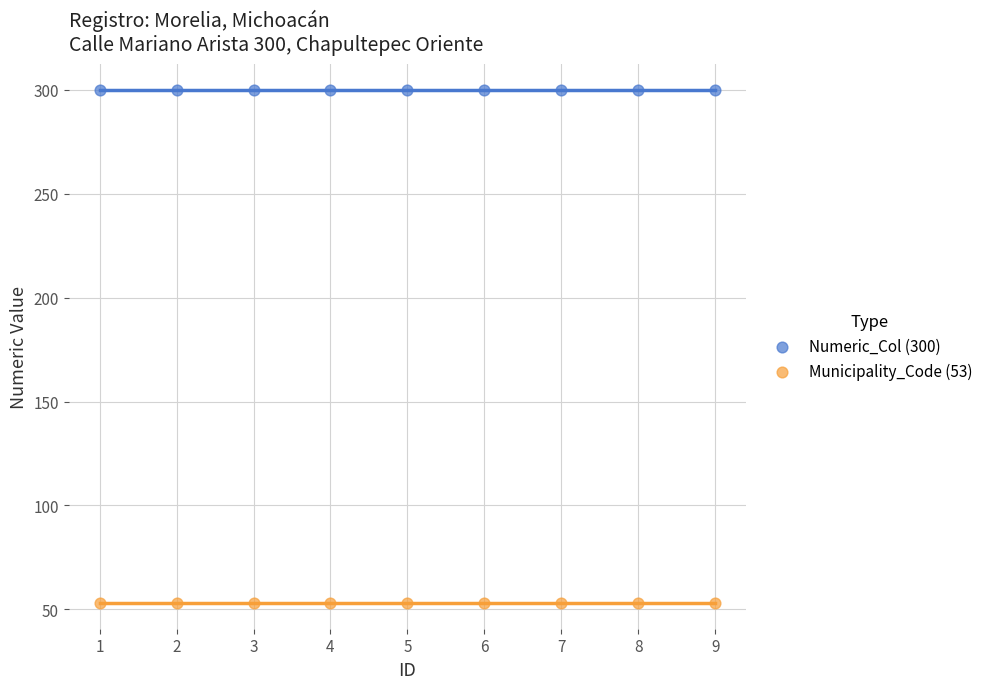

Which series contains the highest Y value?

Numeric_Col (300)